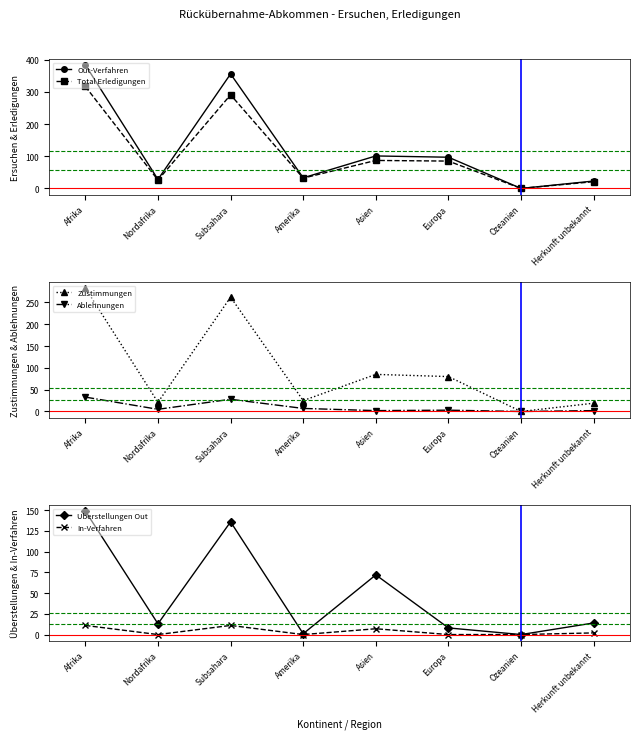

What position from the left is Amerika?

4